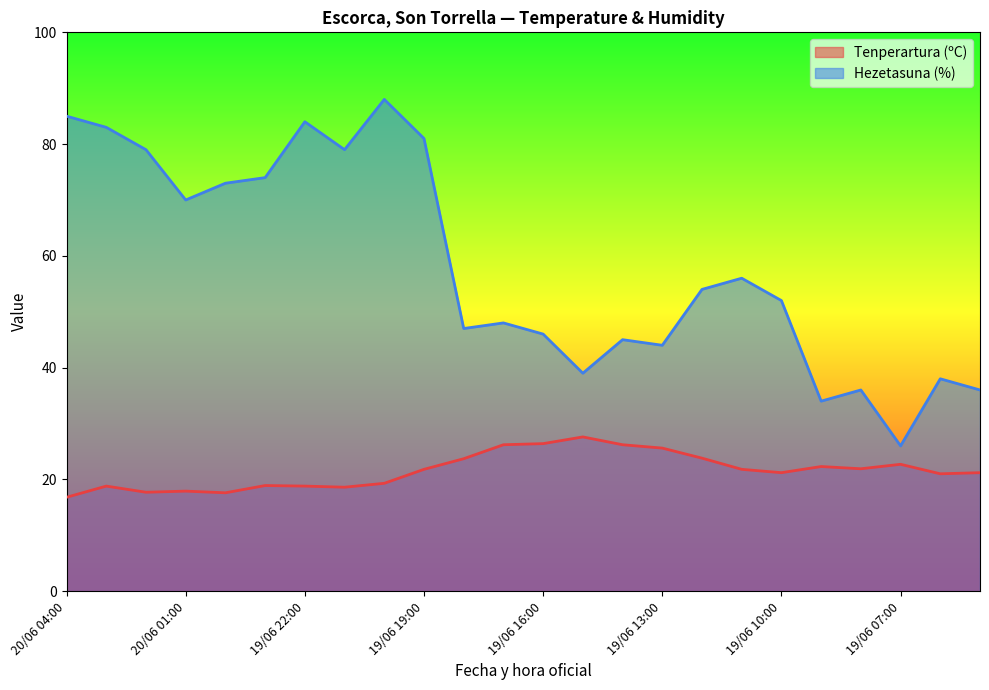

What is the difference between the Tenperartura (ºC) values at 19/06 13:00 and 19/06 07:00?

2.9